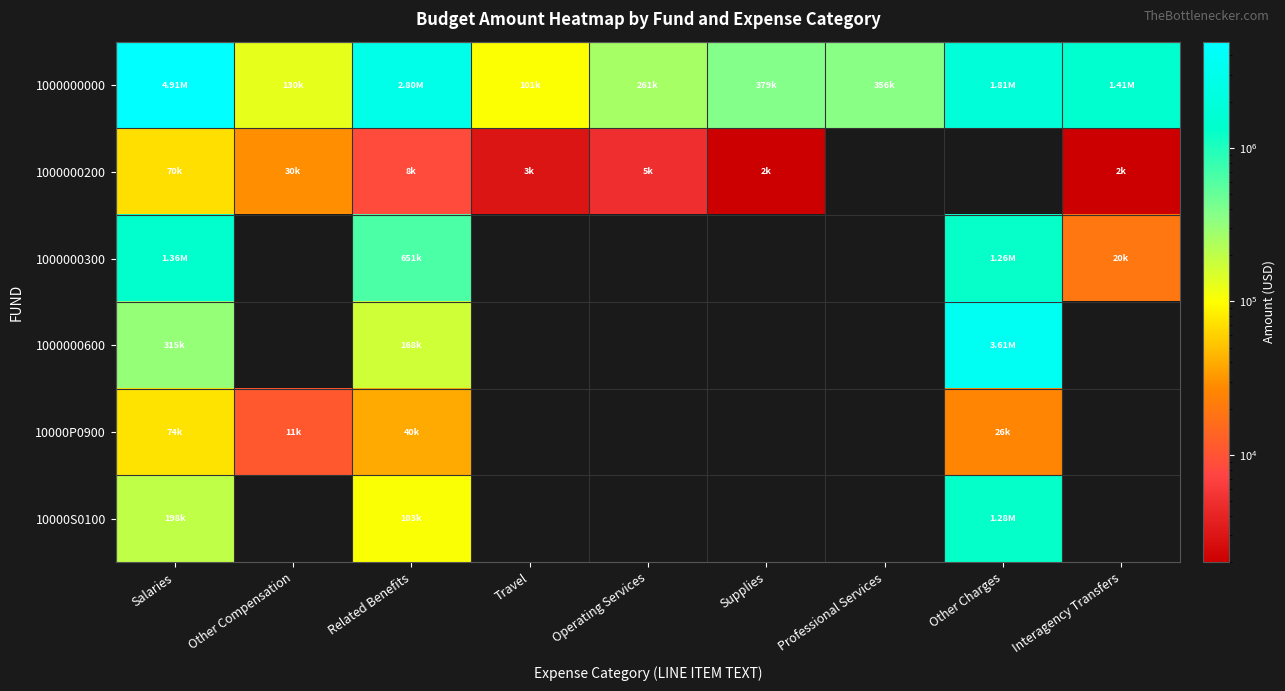

What is the sum of all 1000000000 values?

12155463.0